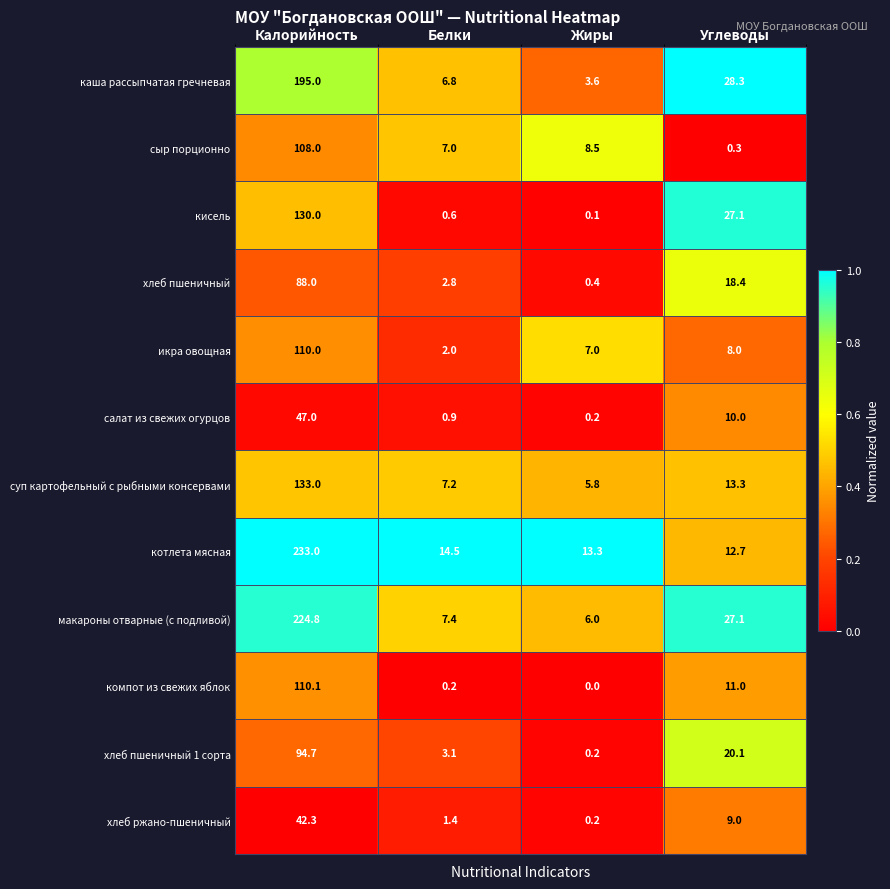

What is the total value across all series at Жиры?

45.3